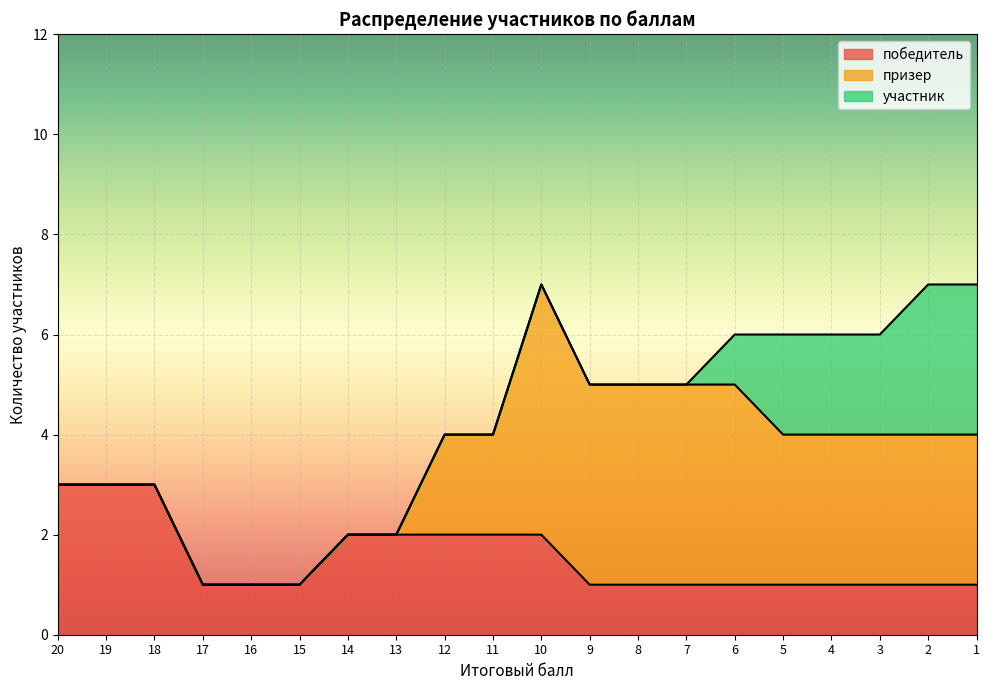

Reading left to right, what are all the values shown in this chart?

победитель: 20=3	19=3	18=3	17=1	16=1	15=1	14=2	13=2	12=2	11=2	10=2	9=1	8=1	7=1	6=1	5=1	4=1	3=1	2=1	1=1
призер: 20=0	19=0	18=0	17=0	16=0	15=0	14=0	13=0	12=2	11=2	10=5	9=4	8=4	7=4	6=4	5=3	4=3	3=3	2=3	1=3
участник: 20=0	19=0	18=0	17=0	16=0	15=0	14=0	13=0	12=0	11=0	10=0	9=0	8=0	7=0	6=1	5=2	4=2	3=2	2=3	1=3